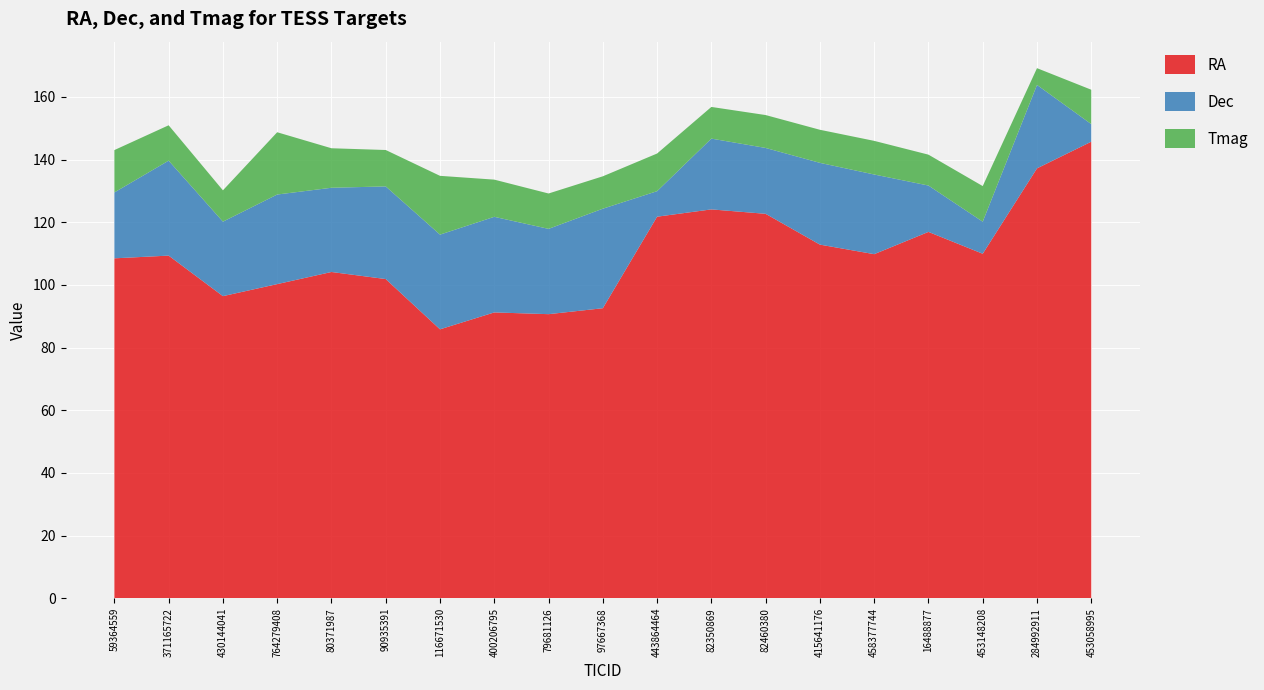

Reading left to right, list all the values displayed in this chart.

RA: 59364559=108.5	371165722=109.3	430144041=96.4	764279408=100.3	80371987=104.1	90935391=101.9	116671530=85.8	400206795=91.2	79681126=90.7	97667368=92.6	443864464=121.8	82350869=124.1	82460380=122.7	415641176=112.9	458377744=109.8	16488877=116.9	453148208=109.9	284992911=137.2	453058995=145.7
Dec: 59364559=21.0	371165722=30.3	430144041=23.8	764279408=28.6	80371987=26.9	90935391=29.6	116671530=30.2	400206795=30.5	79681126=27.2	97667368=31.8	443864464=8.1	82350869=22.6	82460380=21.0	415641176=26.1	458377744=25.4	16488877=14.8	453148208=10.2	284992911=26.6	453058995=5.6
Tmag: 59364559=13.5	371165722=11.3	430144041=10.0	764279408=19.9	80371987=12.6	90935391=11.6	116671530=18.8	400206795=11.9	79681126=11.3	97667368=10.3	443864464=12.0	82350869=10.1	82460380=10.5	415641176=10.6	458377744=10.7	16488877=9.9	453148208=11.4	284992911=5.3	453058995=11.0